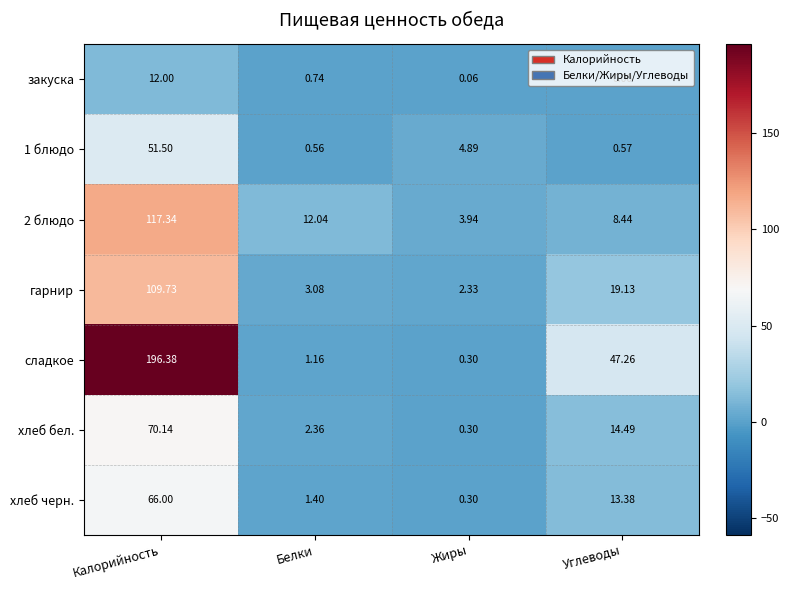

Is the value of закуска at Калорийность greater than the value of 1 блюдо at Углеводы?

Yes